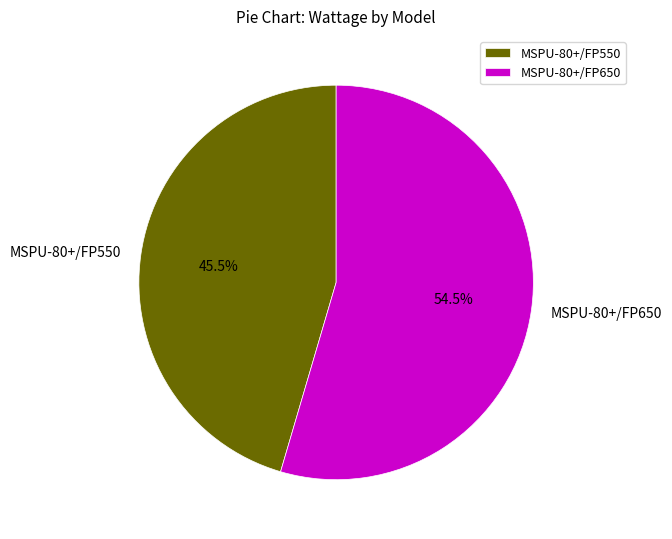

Does MSPU-80+/FP650 represent more than half of the total?

Yes